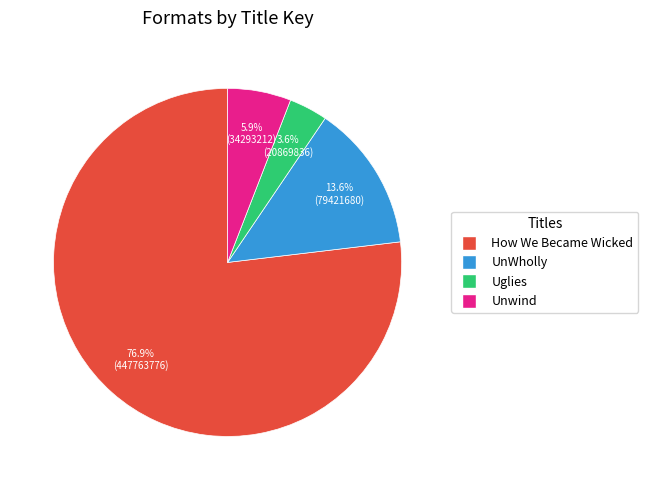

Count the number of slices in the pie.

4